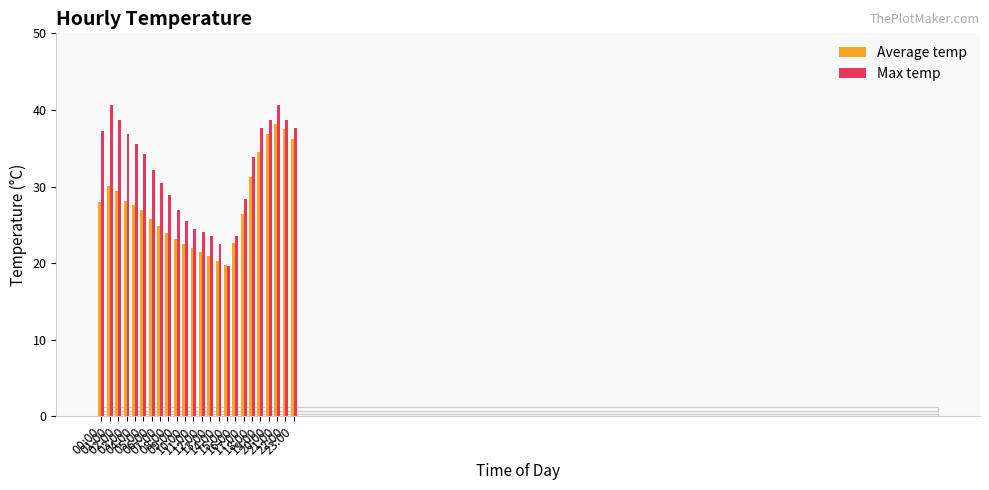

List the labels in order of Max temp value, smallest first.

15:00, 14:00, 13:00, 16:00, 12:00, 11:00, 10:00, 09:00, 17:00, 08:00, 07:00, 06:00, 18:00, 05:00, 04:00, 03:00, 00:00, 19:00, 23:00, 02:00, 20:00, 22:00, 01:00, 21:00